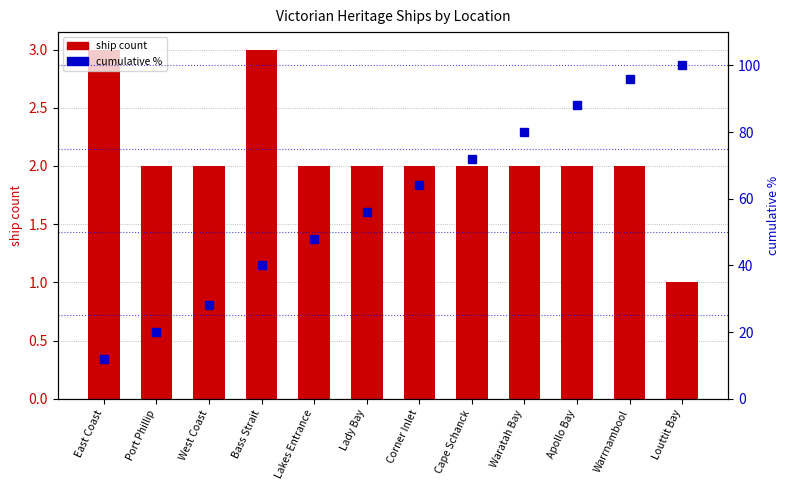

Count the ship count values in the range 2 to 3.

11